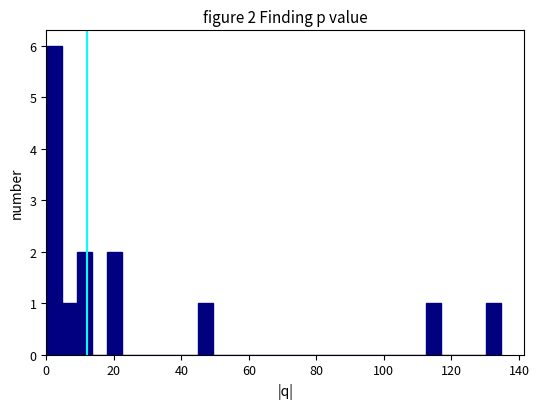

Read against the x-axis, roughly where is the centre of the tallest bar?

2